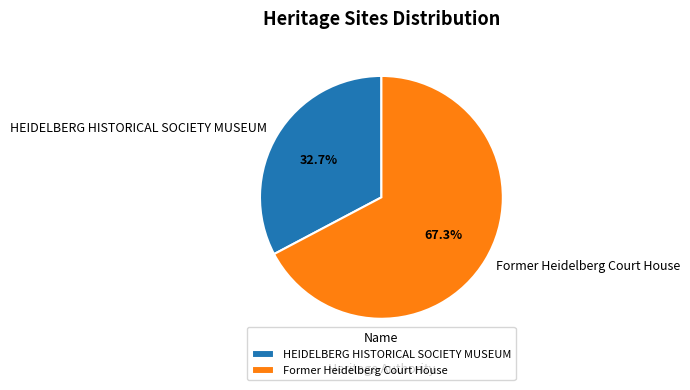

How many slices are in this pie chart?

2